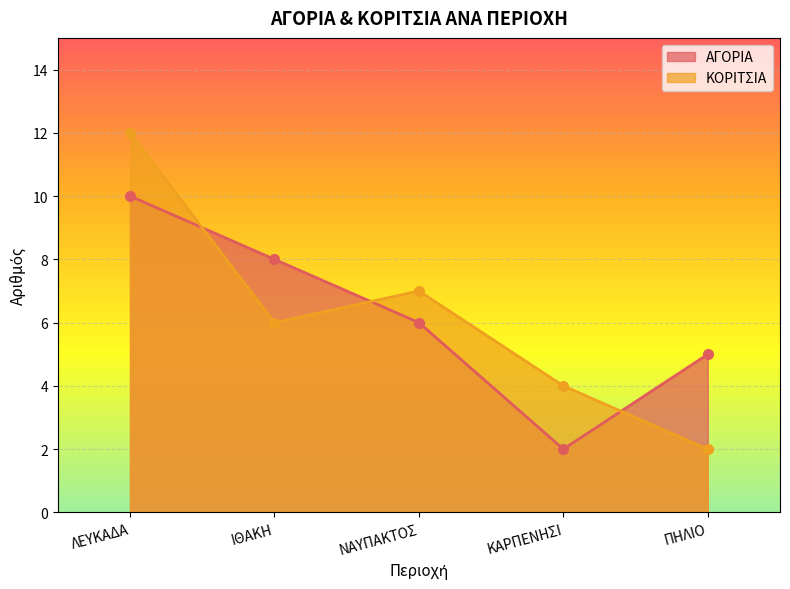

Which series ends up on top after the final intersection of ΚΟΡΙΤΣΙΑ and ΑΓΟΡΙΑ?

ΑΓΟΡΙΑ